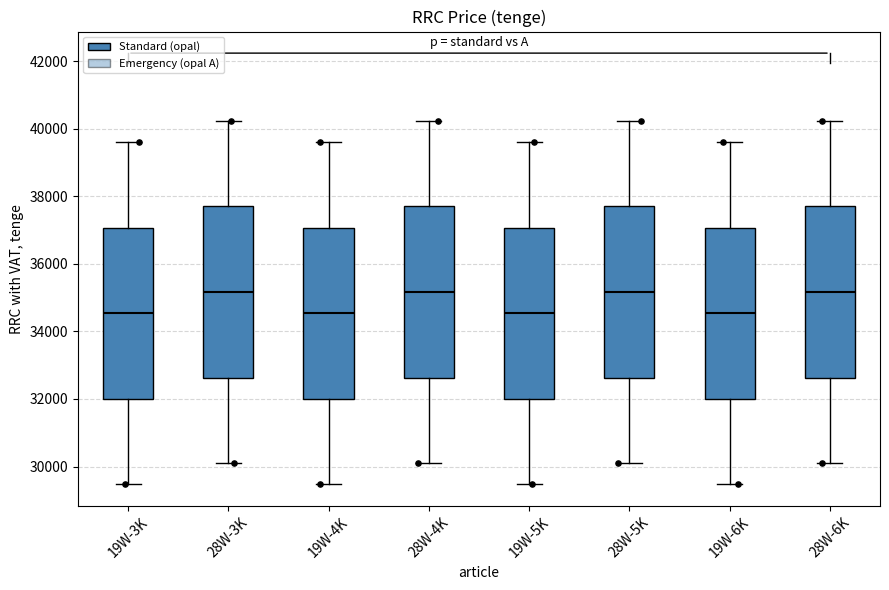

Reading left to right, transcribe this box plot: for each box, give where its median line is, the range the box spans, and where its two whiskers end, as read against the y-axis. The values are not printed on the chart, so give them approximately, as read against the axis.

19W-3K: median 34600, box 32000 to 37000, whiskers 29400 to 39600
28W-3K: median 35200, box 32600 to 37800, whiskers 30000 to 40200
19W-4K: median 34600, box 32000 to 37000, whiskers 29400 to 39600
28W-4K: median 35200, box 32600 to 37800, whiskers 30000 to 40200
19W-5K: median 34600, box 32000 to 37000, whiskers 29400 to 39600
28W-5K: median 35200, box 32600 to 37800, whiskers 30000 to 40200
19W-6K: median 34600, box 32000 to 37000, whiskers 29400 to 39600
28W-6K: median 35200, box 32600 to 37800, whiskers 30000 to 40200